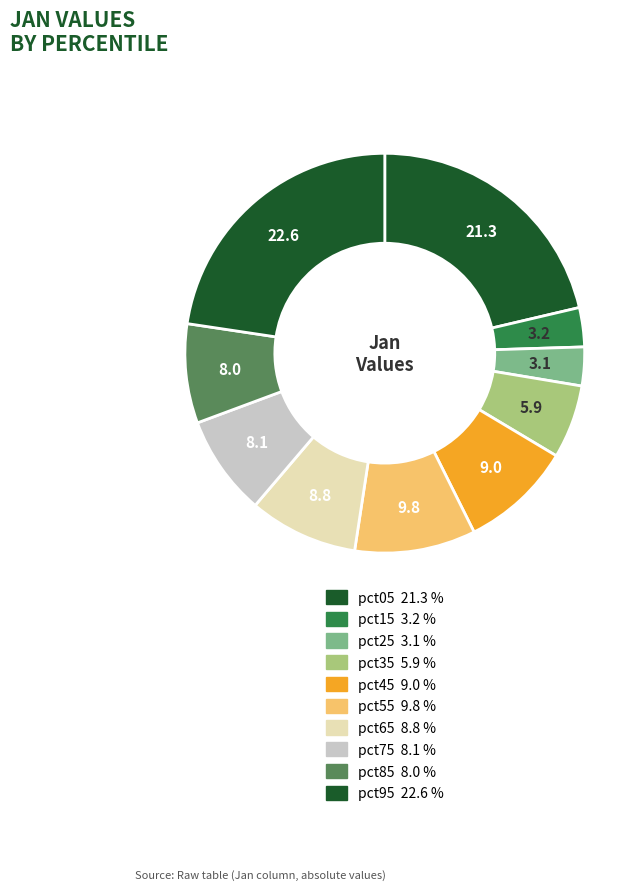

How many slices are in this pie chart?

10